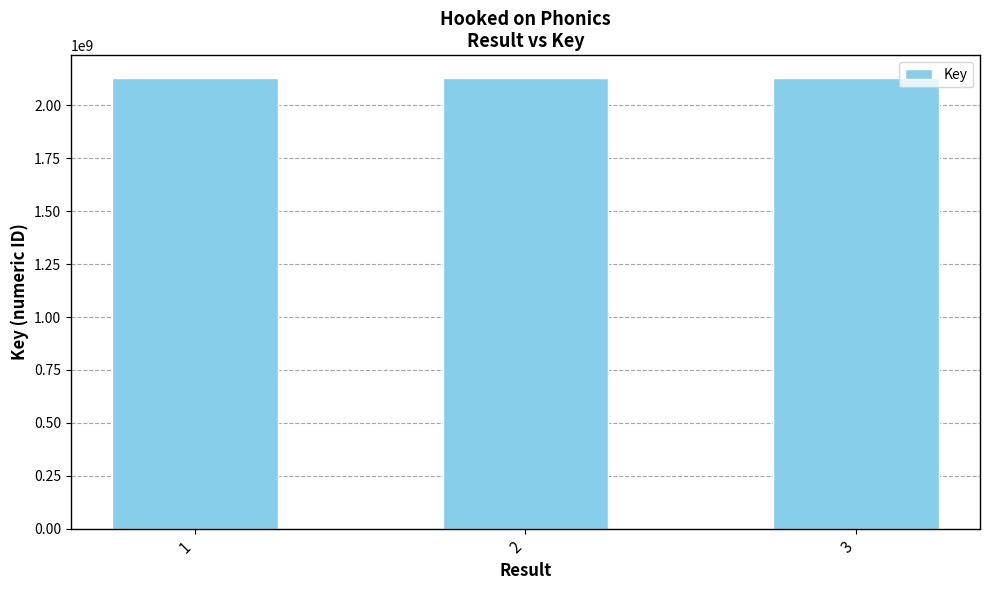

True or false: the data shows 2129729232 at 1.

True